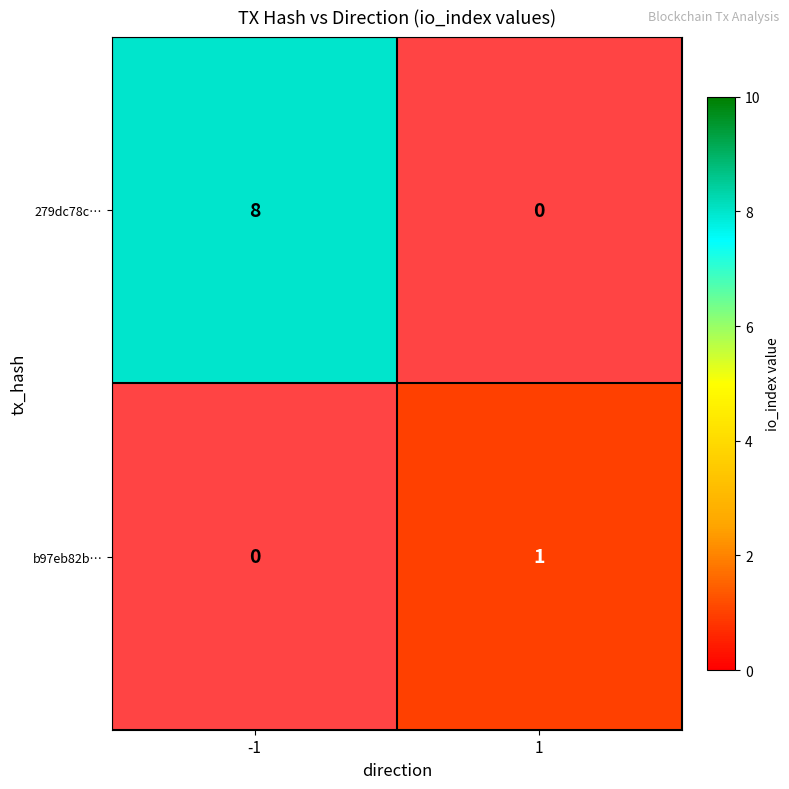

Is the value of 279dc78c… at -1 greater than the value of b97eb82b… at 1?

Yes